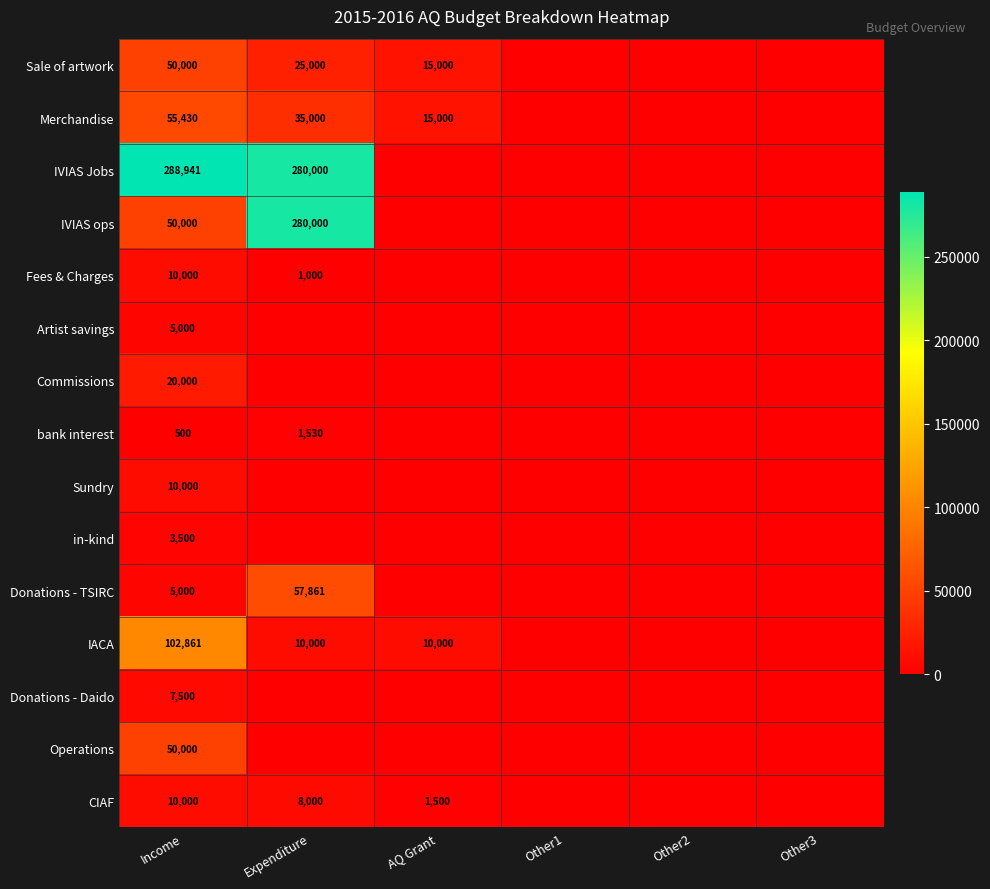

True or false: in-kind has a value of 6271 at Income.

False